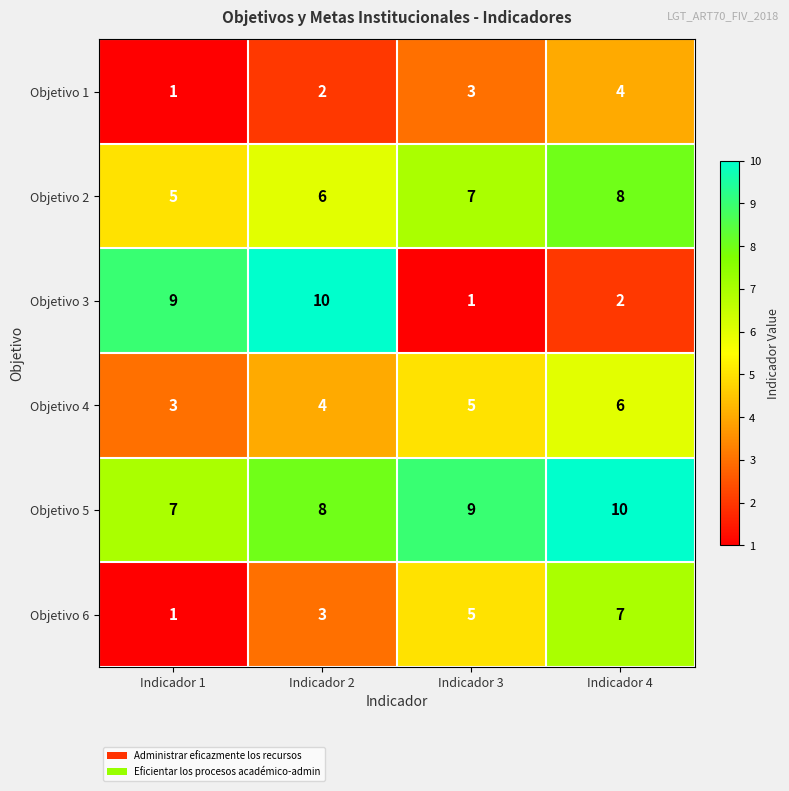

Which series changed the most between Indicador 2 and Indicador 3?

Objetivo 3